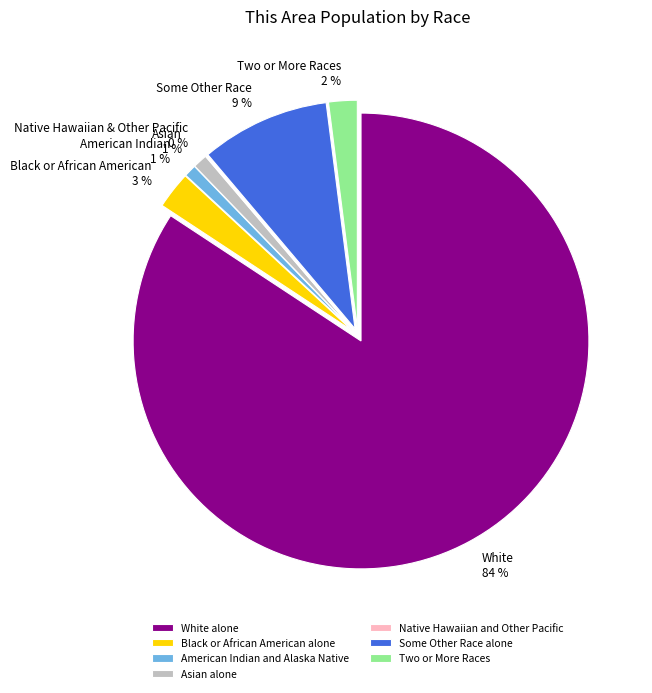

True or false: Black or African American alone accounts for 3% of the total.

True